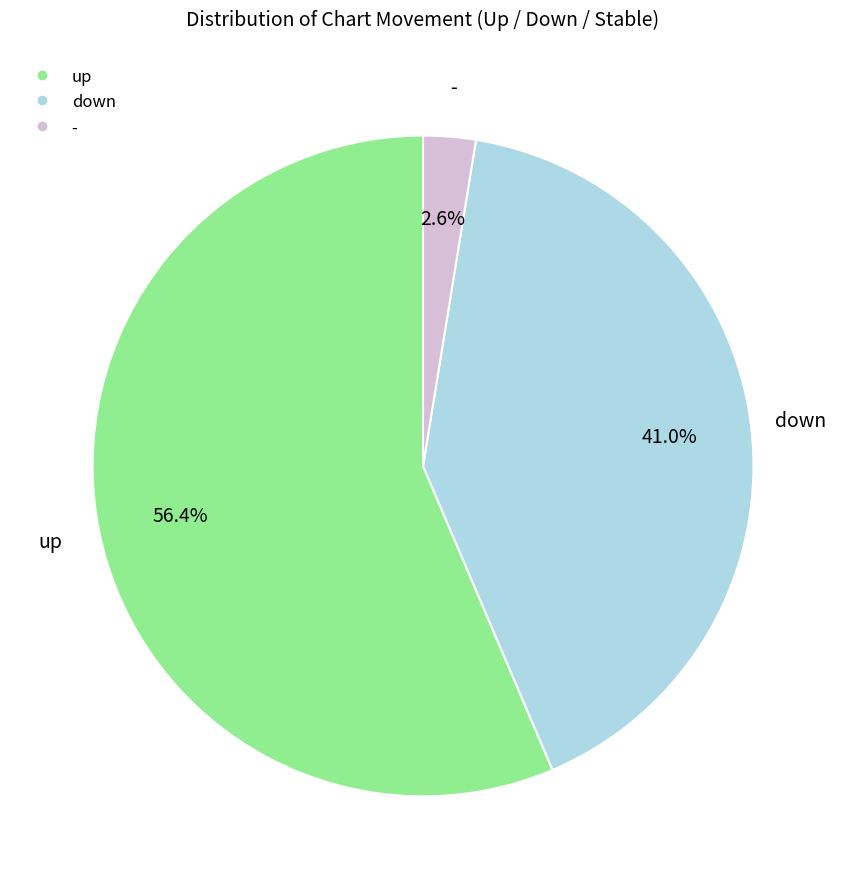

Which slice is the smallest?

-